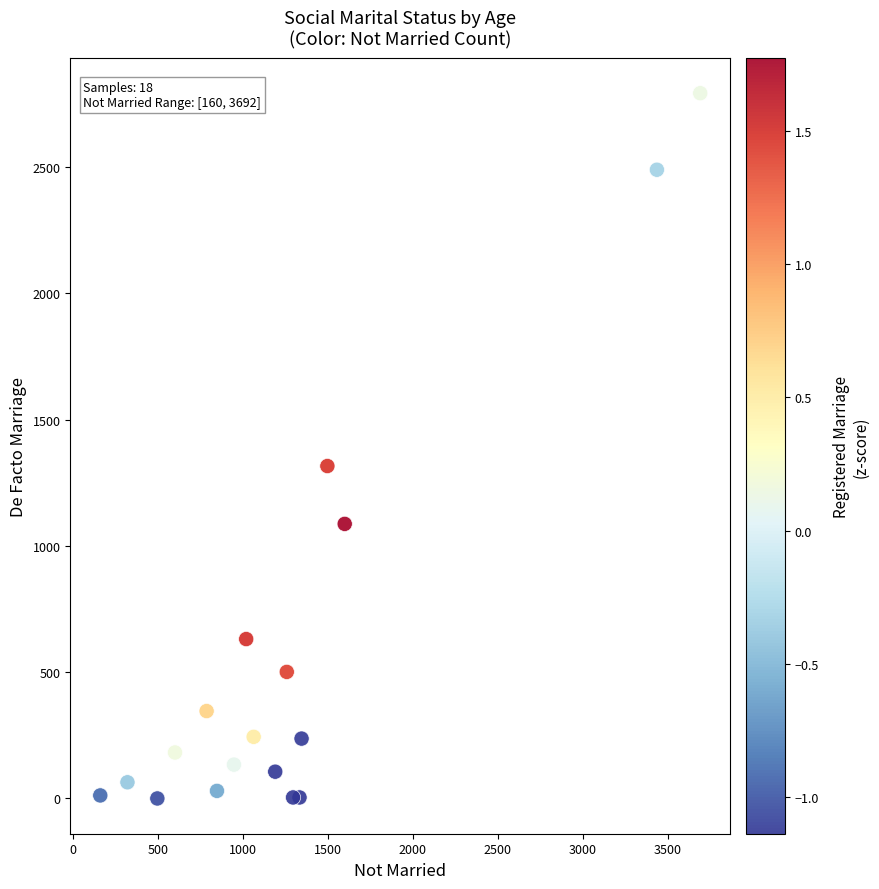

What Y value in the scatter plot is closest to 1396?

1316